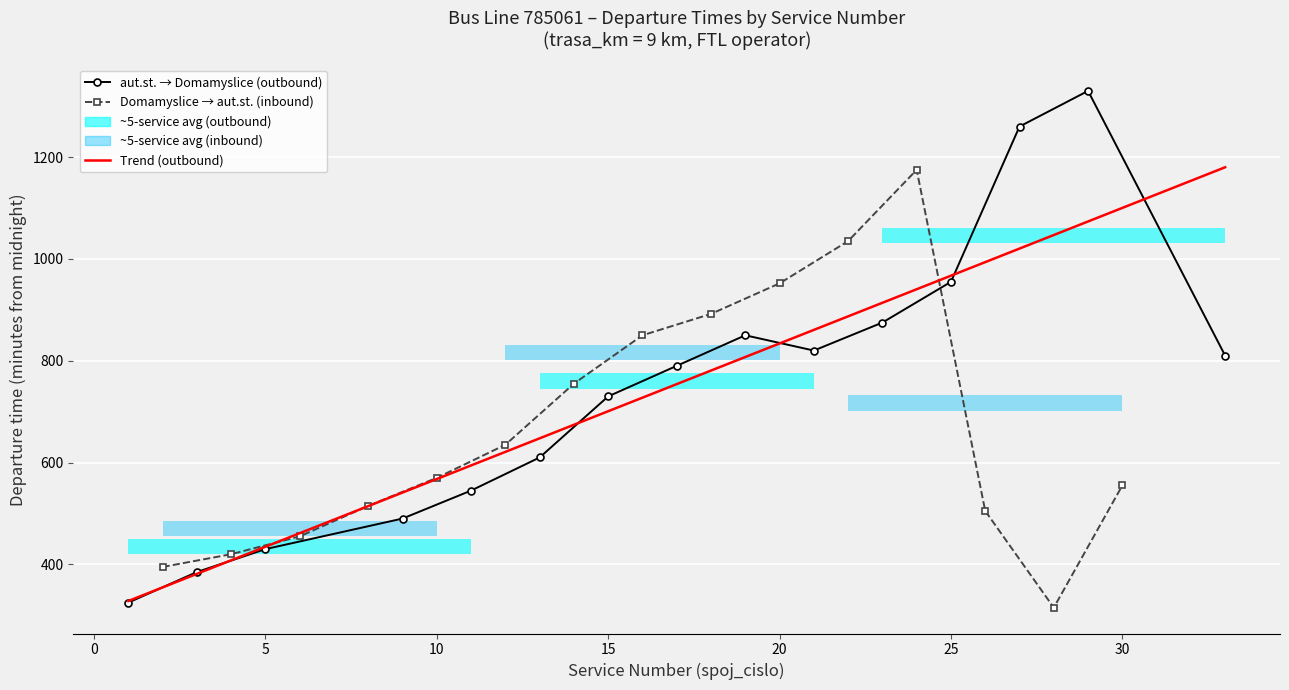

What is the minimum value for aut.st. → Domamyslice (outbound)?

325.0